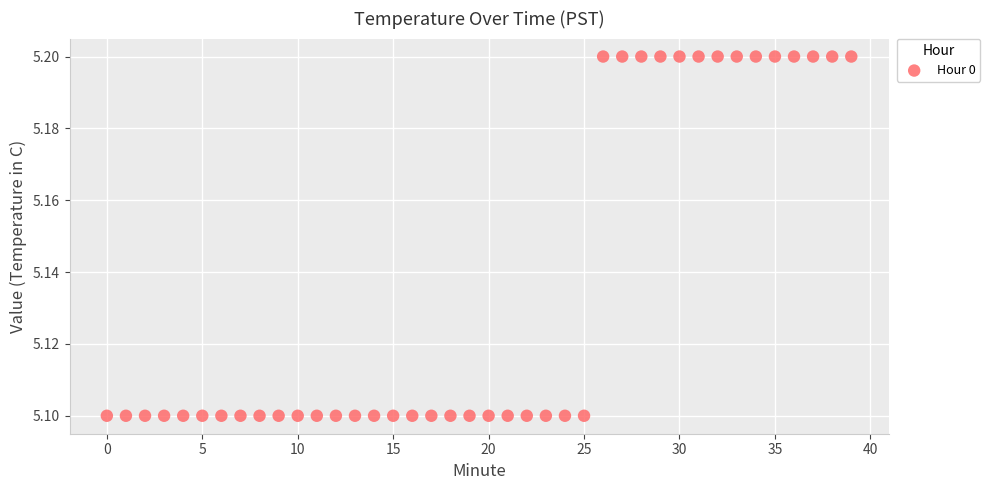

Count the number of points in this scatter plot.

40